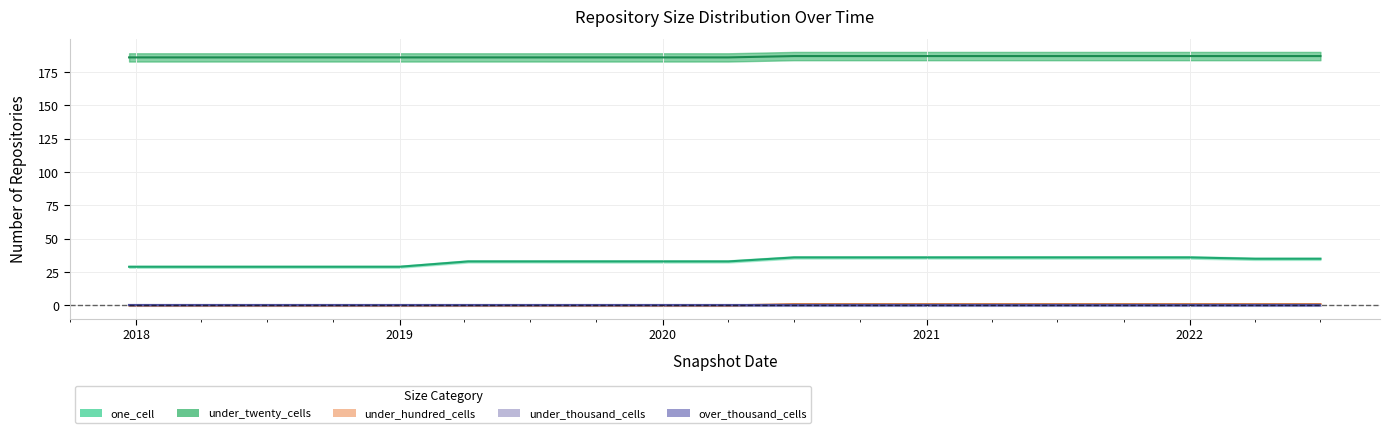

What is the spread (max minus min) of values at 2018-09-28?

186